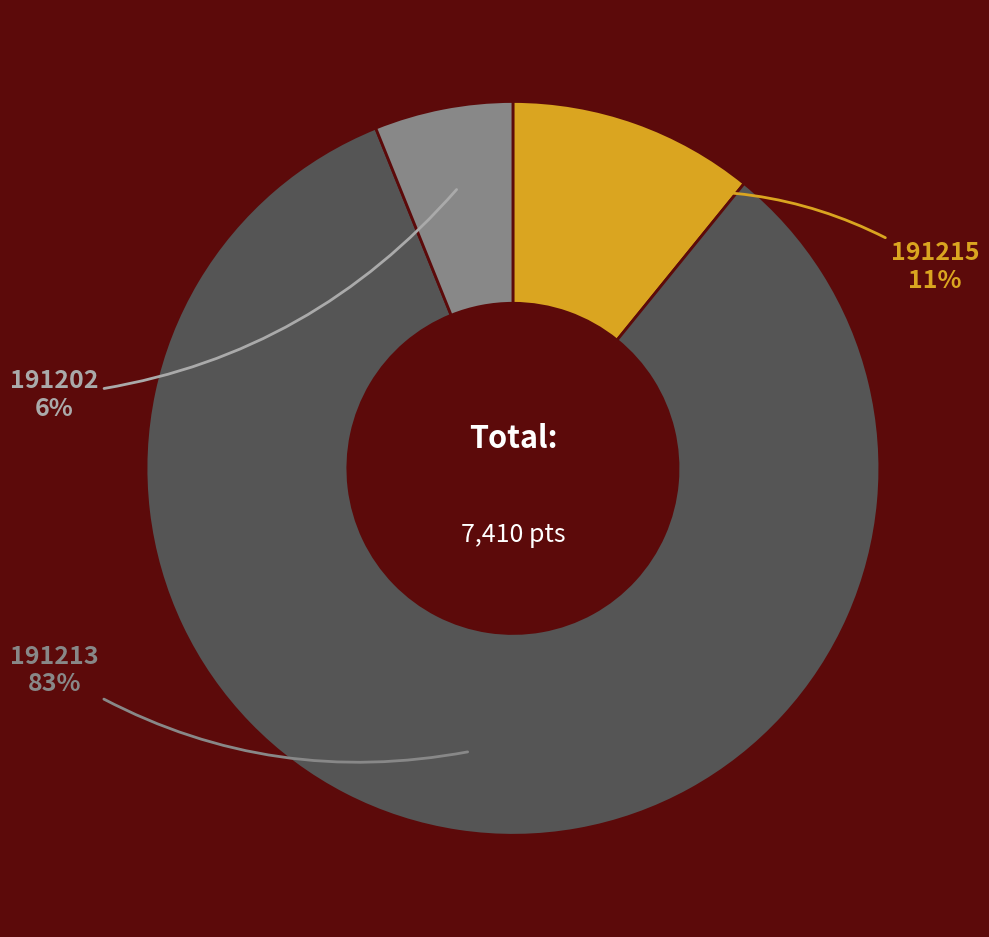

Which slice is the smallest?

191202